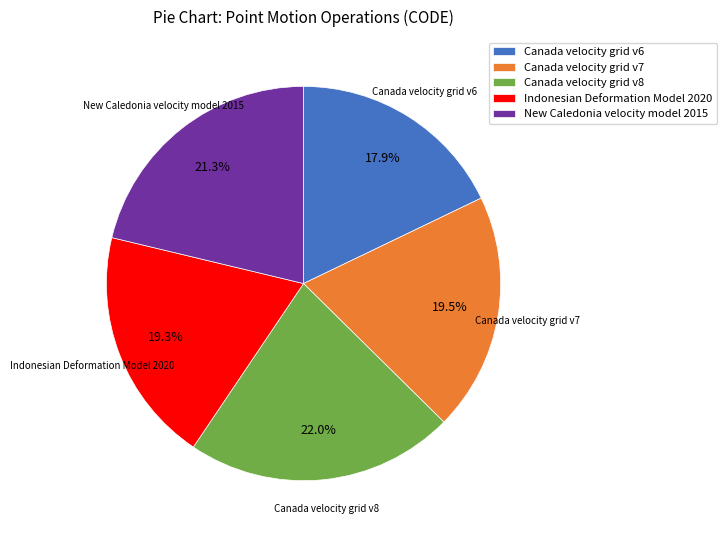

Which category has the biggest portion of the pie?

Canada velocity grid v8